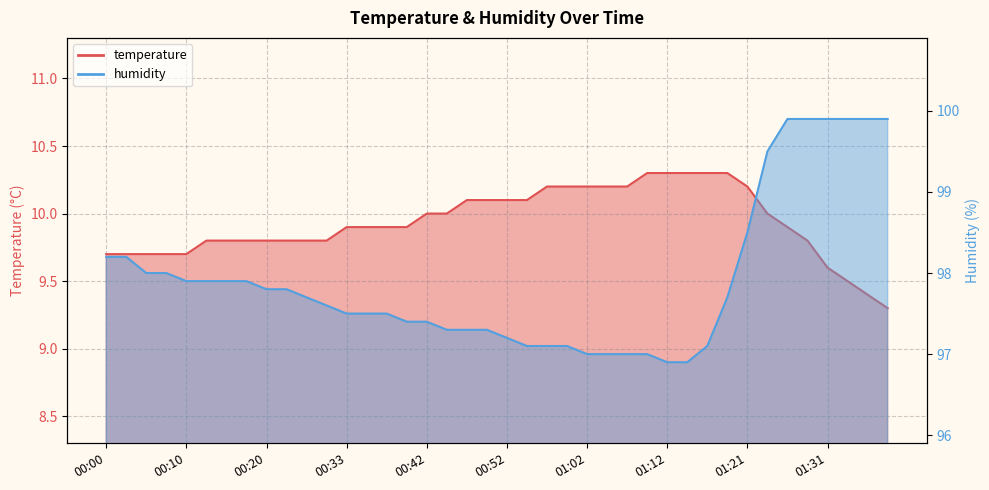

What is the sum of all temperature values?

397.3